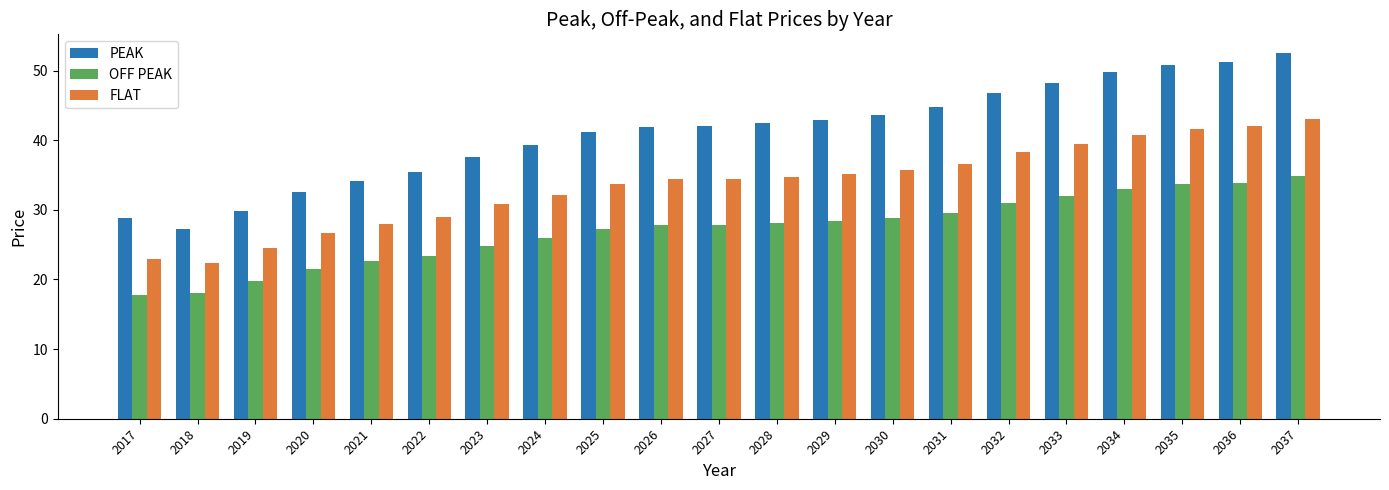

What are all the series names shown in the legend?

PEAK, OFF PEAK, FLAT